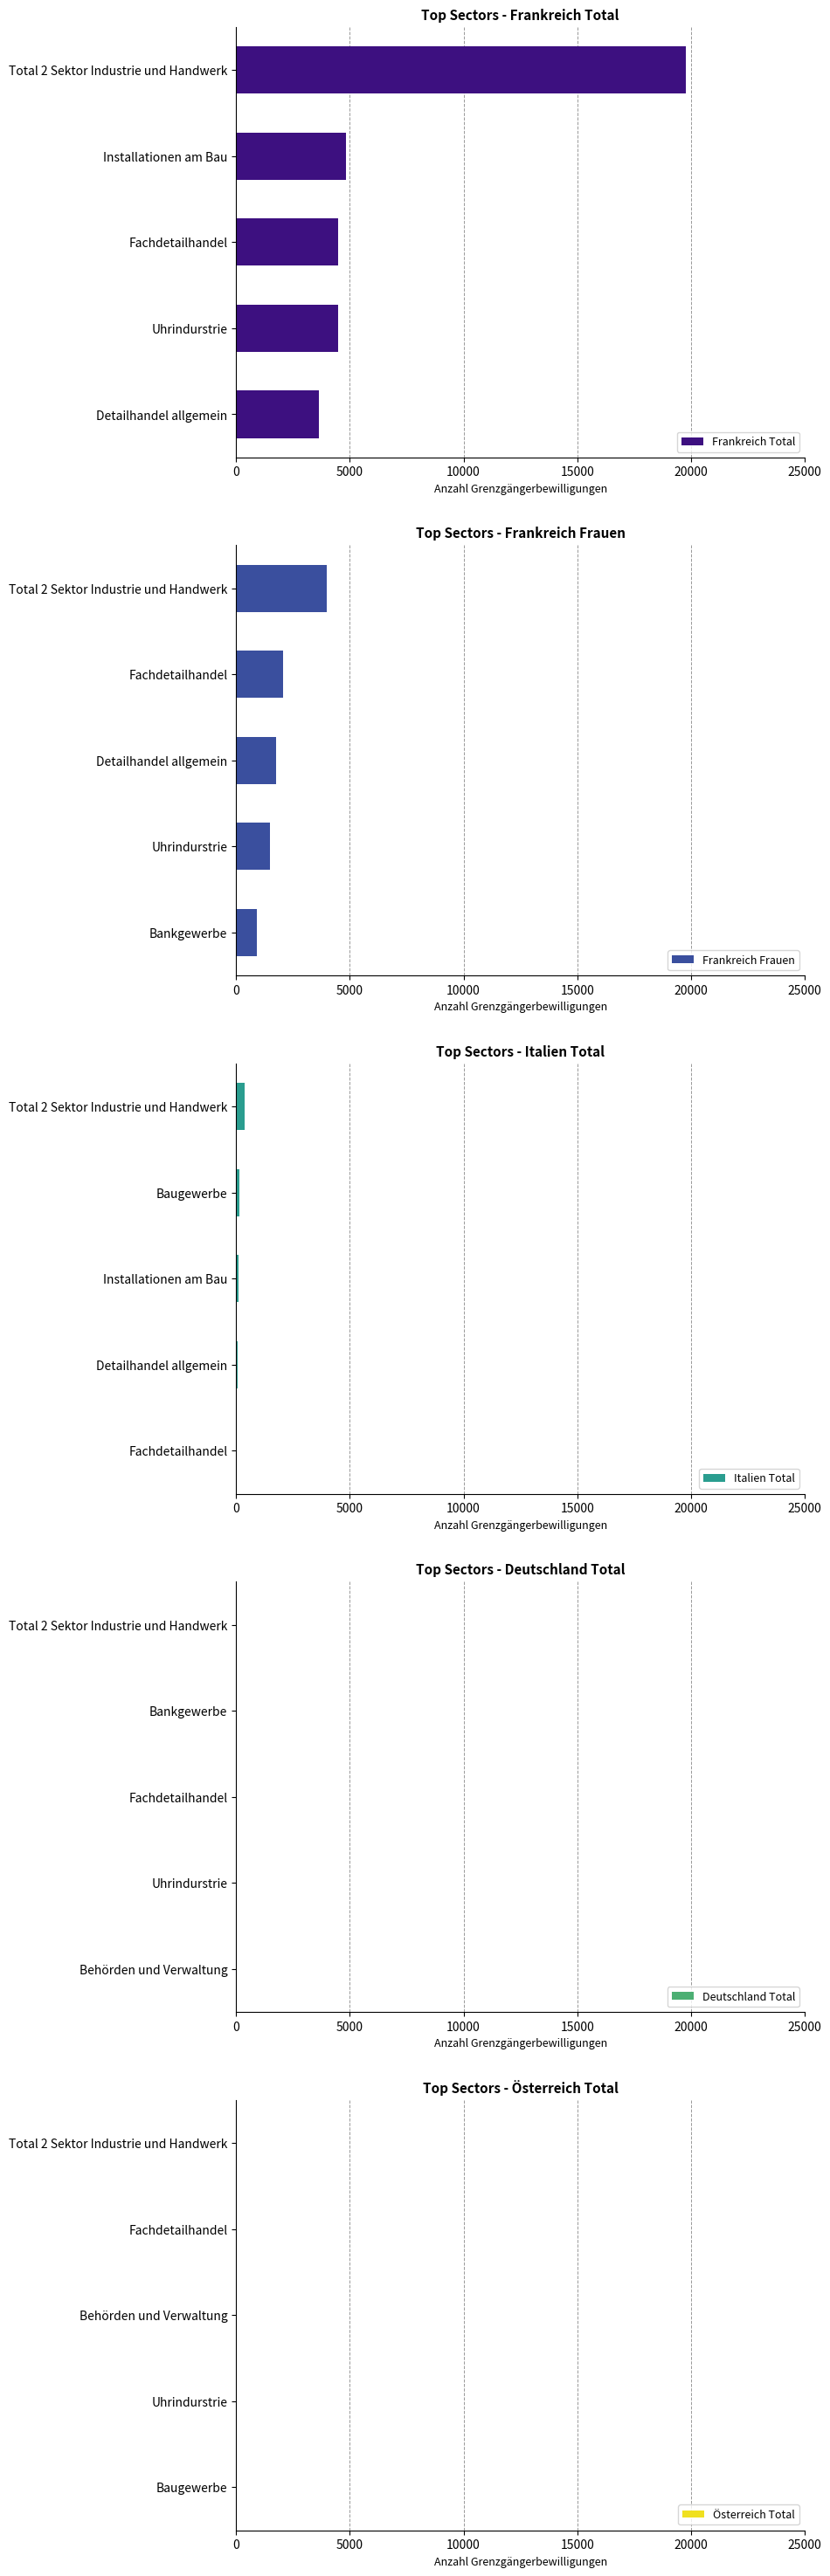

Which series has the largest total across all categories?

Frankreich Total